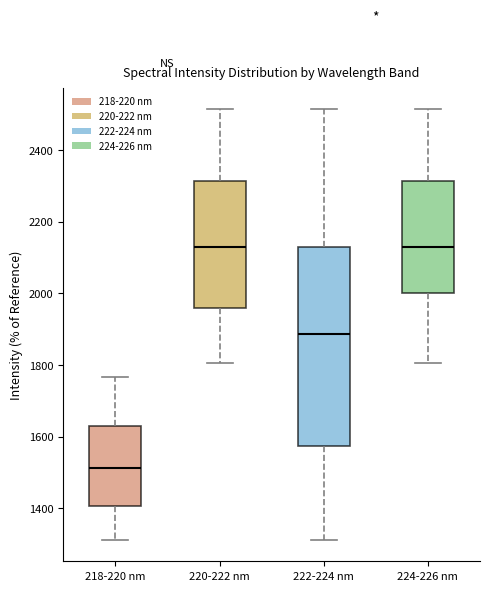

Reading left to right, transcribe this box plot: for each box, give where its median line is, the range the box spans, and where its two whiskers end, as read against the y-axis. The values are not printed on the chart, so give them approximately, as read against the axis.

218-220 nm: median 1520, box 1400 to 1640, whiskers 1320 to 1760
220-222 nm: median 2120, box 1960 to 2320, whiskers 1800 to 2520
222-224 nm: median 1880, box 1580 to 2120, whiskers 1320 to 2520
224-226 nm: median 2120, box 2000 to 2320, whiskers 1800 to 2520